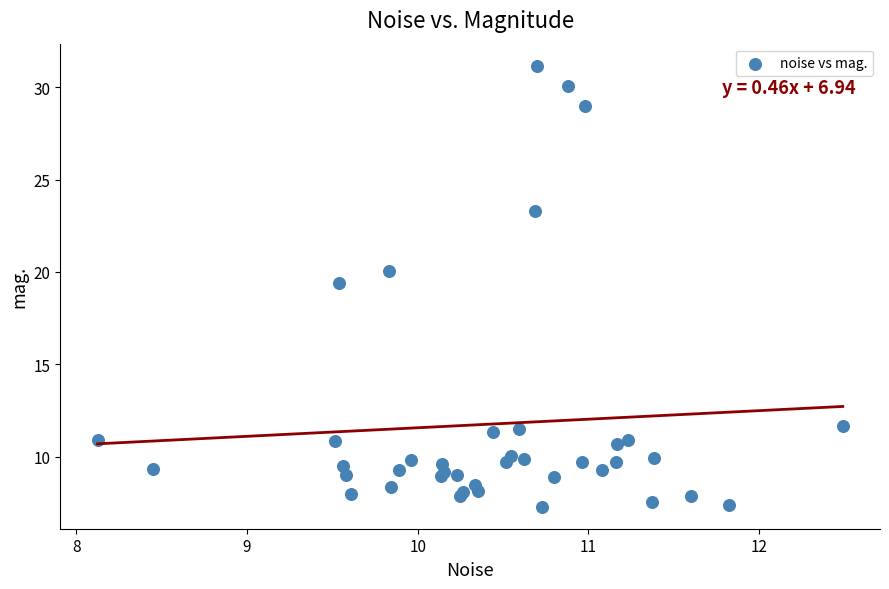

What Y value in the scatter plot is closest to 19?

19.4